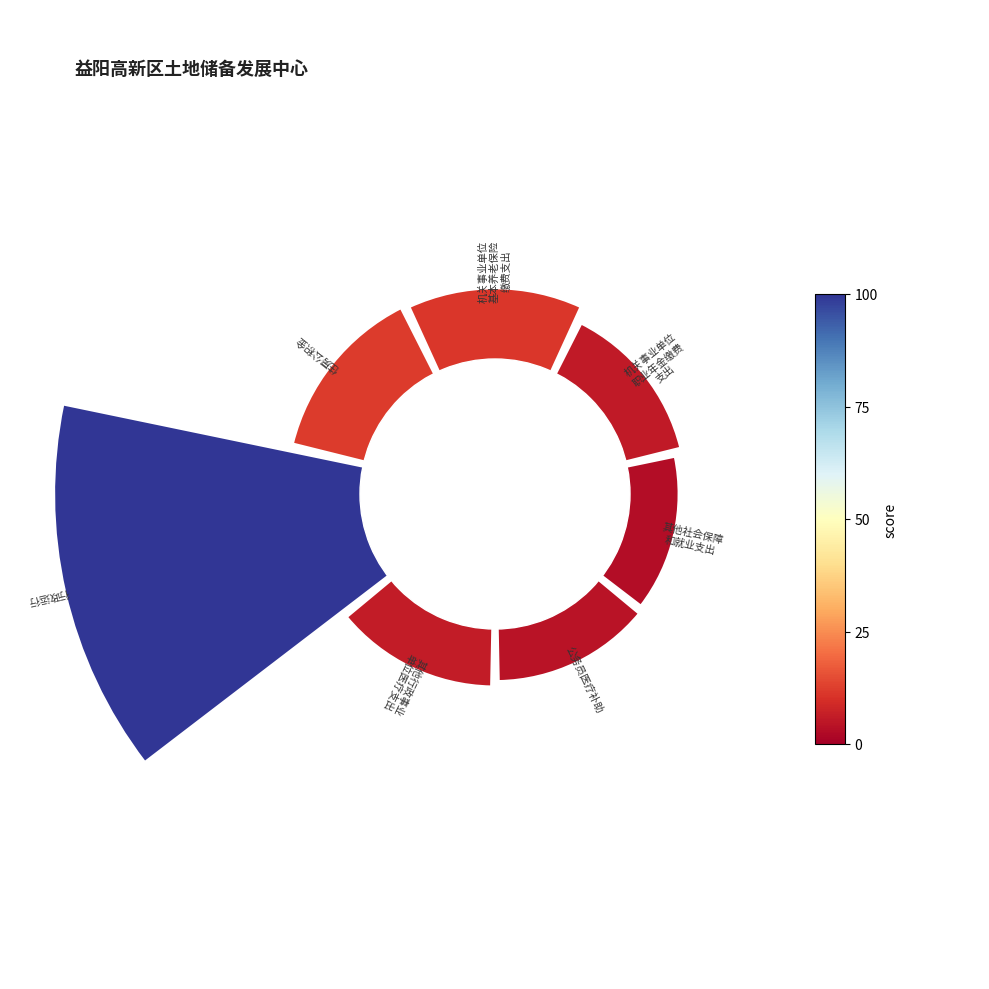

Which slice is the largest?

行政运行